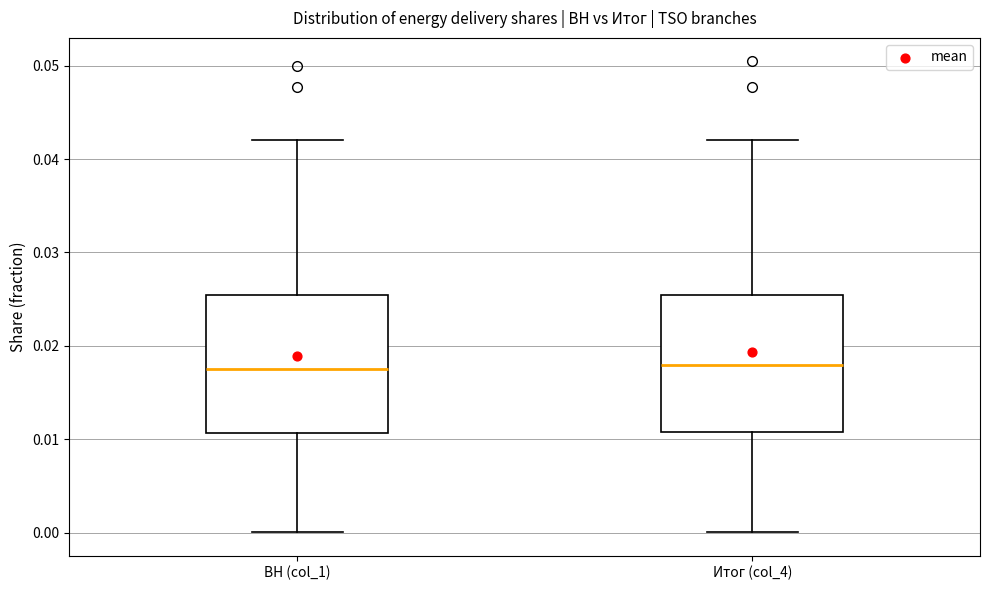

Reading left to right, transcribe this box plot: for each box, give where its median line is, the range the box spans, and where its two whiskers end, as read against the y-axis. The values are not printed on the chart, so give them approximately, as read against the axis.

ВН (col_1): median 0.018, box 0.011 to 0.025, whiskers 0.000 to 0.042
Итог (col_4): median 0.018, box 0.011 to 0.025, whiskers 0.000 to 0.042